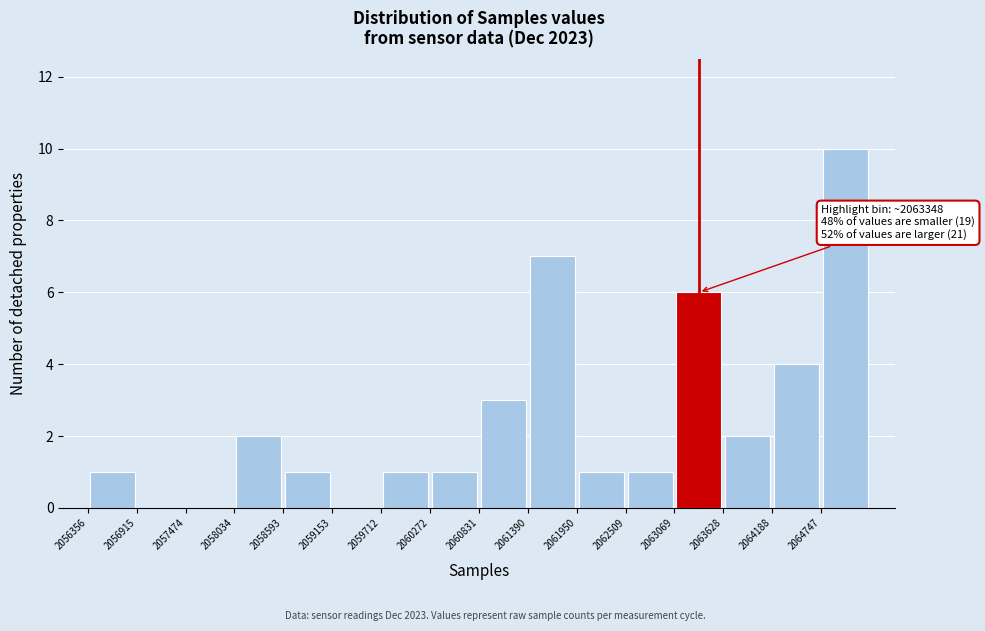

Which range on the x-axis has the tallest bar?

2064700 to 2065300